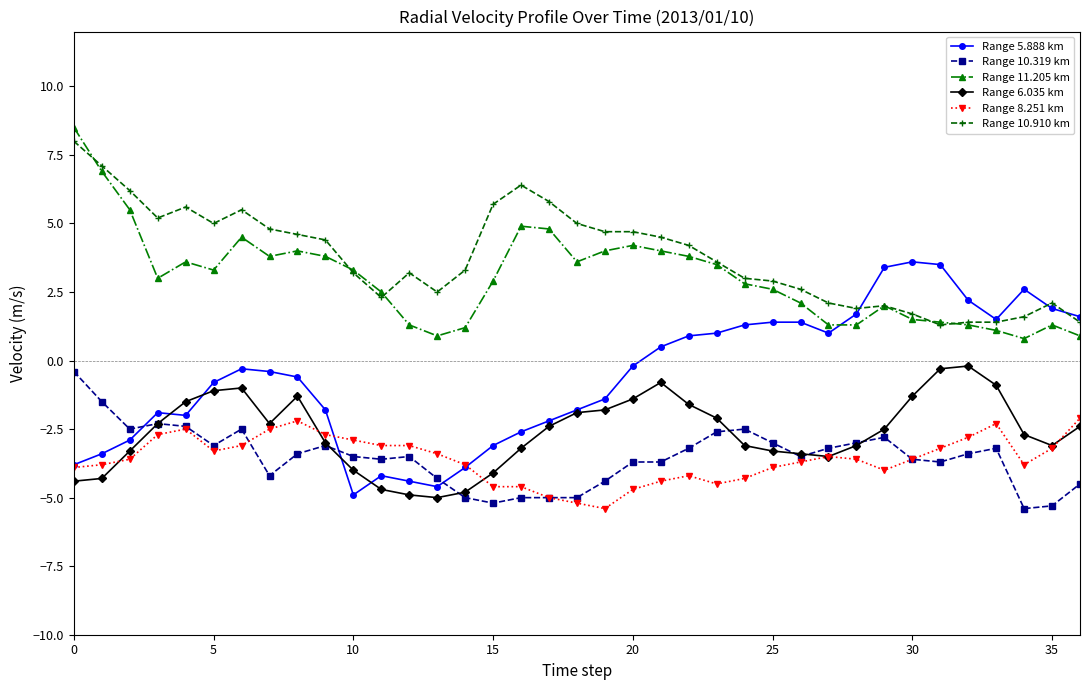

What is the value of the Range 5.888 km point at the 21st from the left?

-0.2